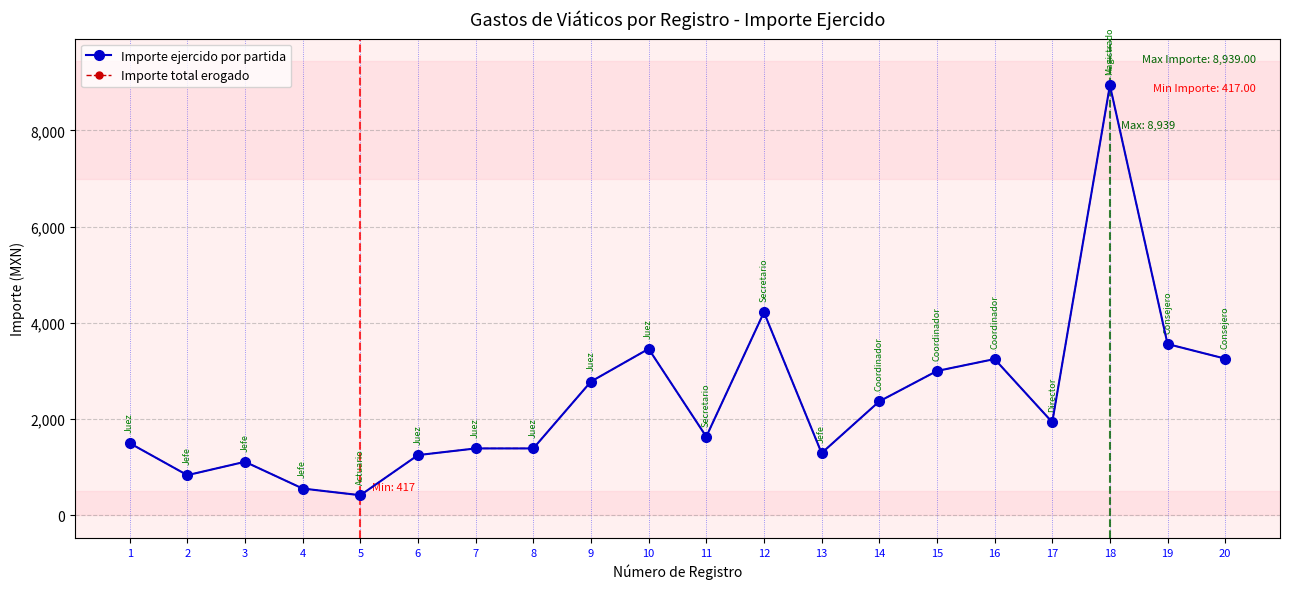

True or false: Importe total erogado and Importe ejercido por partida intersect in this chart.

False